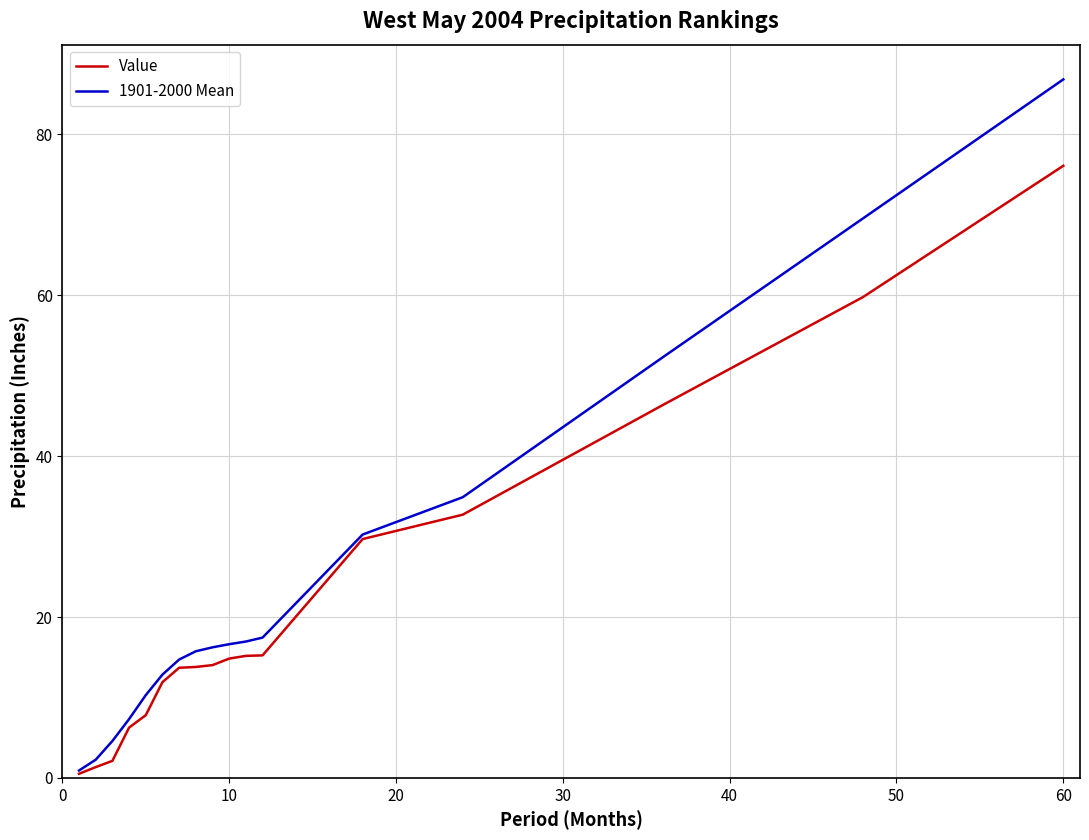

List the series in order of their peak value, highest first.

1901-2000 Mean, Value